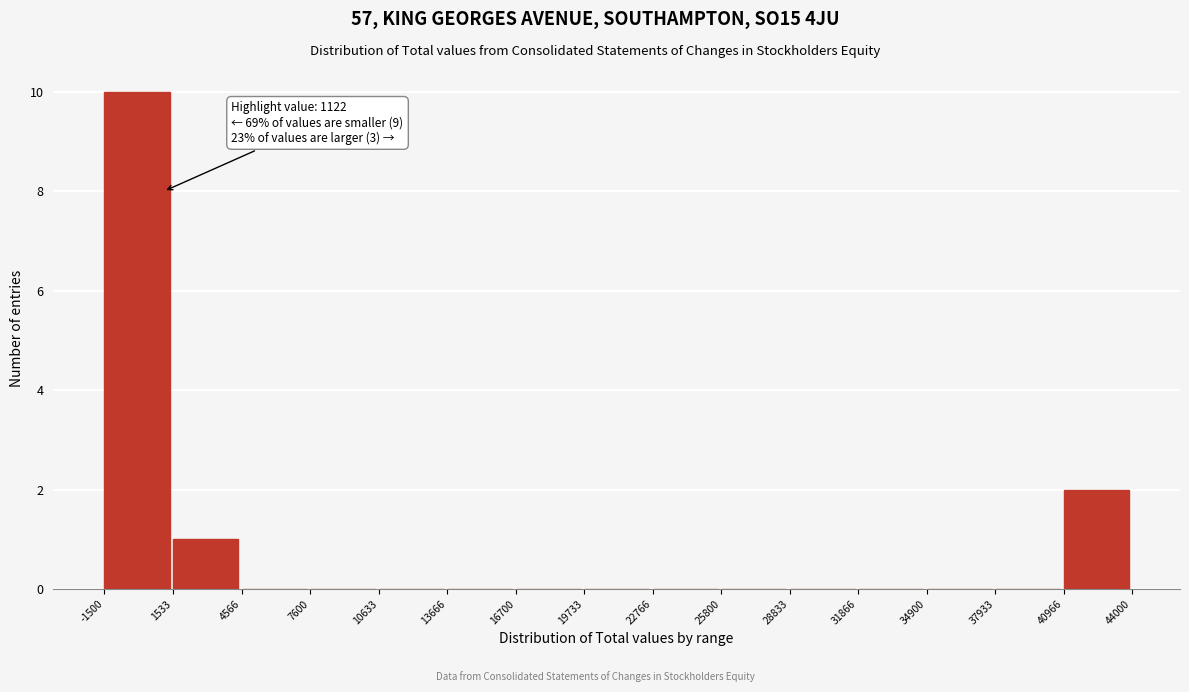

Which range on the x-axis has the tallest bar?

-1500 to 1533